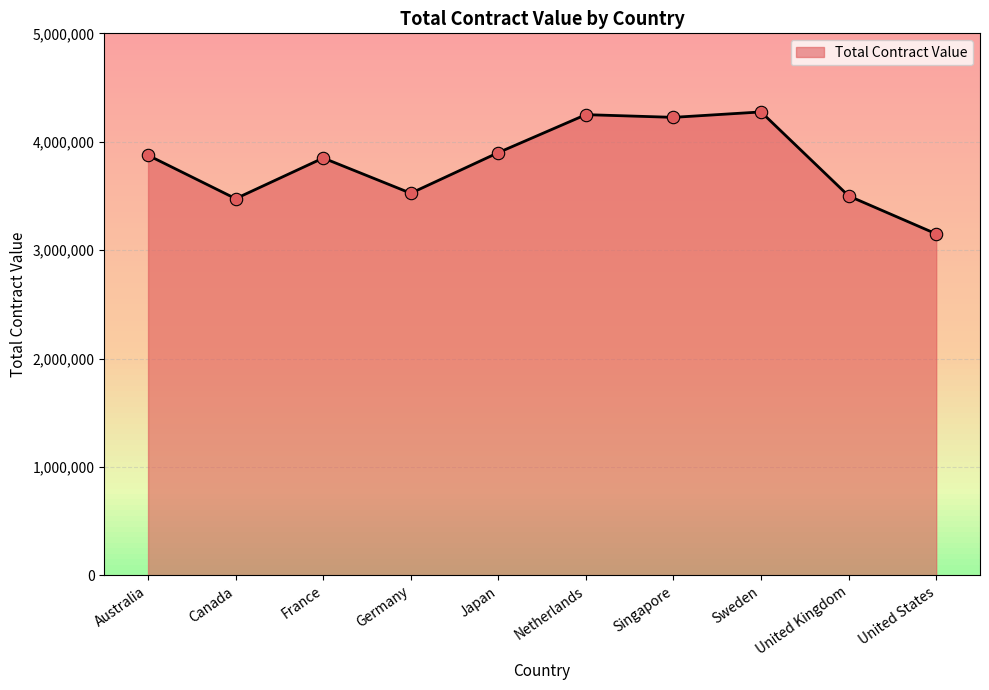

What is the ratio of the value at Singapore to the value at Netherlands?

1.0